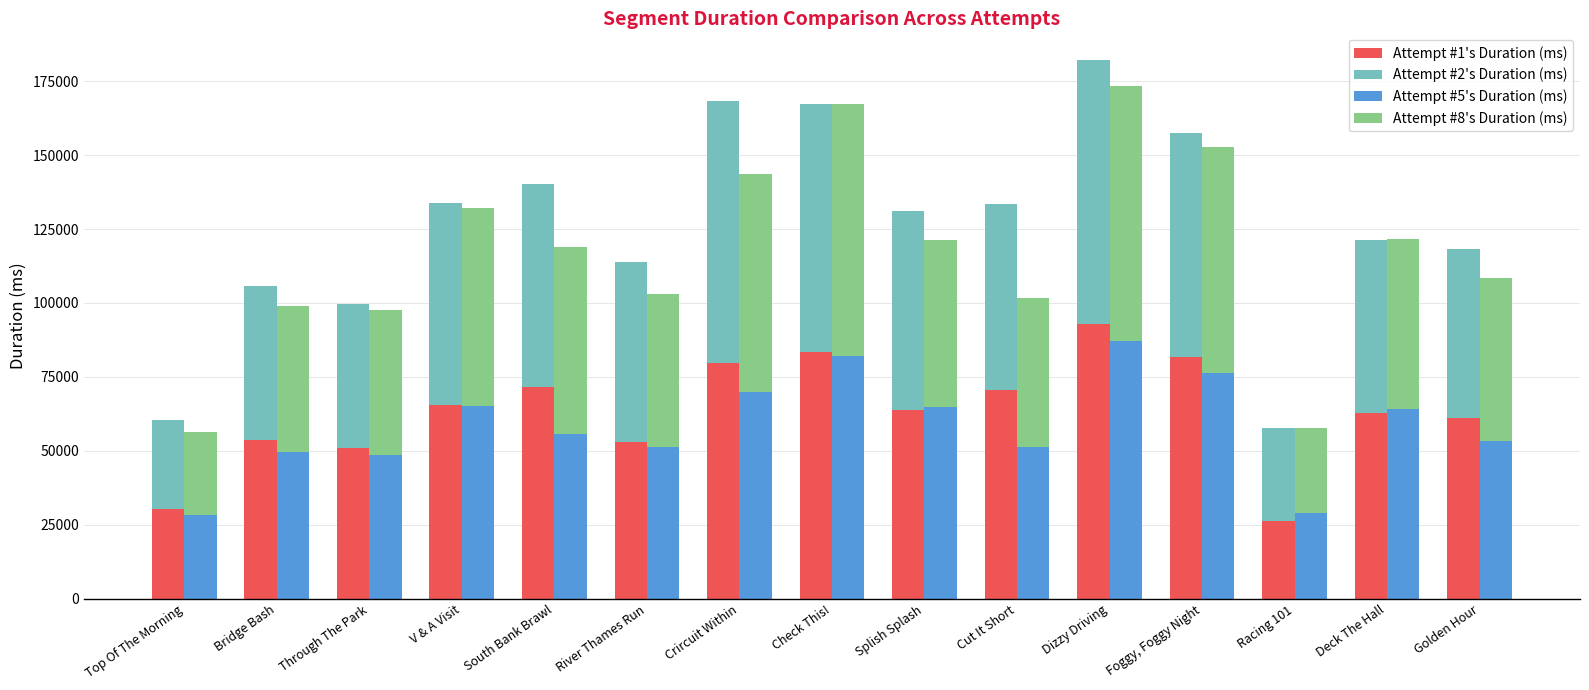

Is it true that Attempt #8's Duration (ms) equals 31811 at Deck The Hall?

False